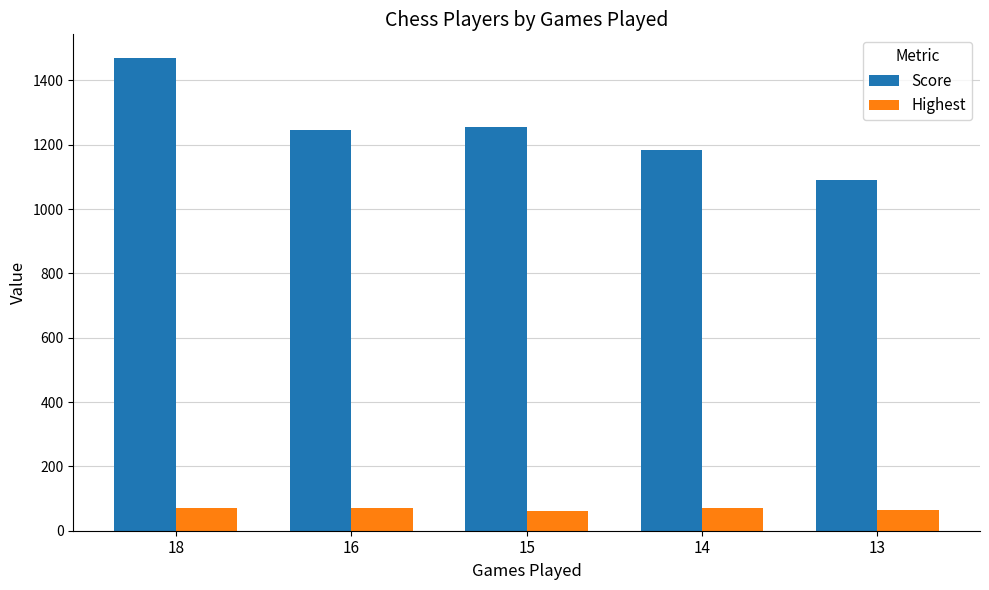

The value of Score at 14 is 1771. True or false?

False